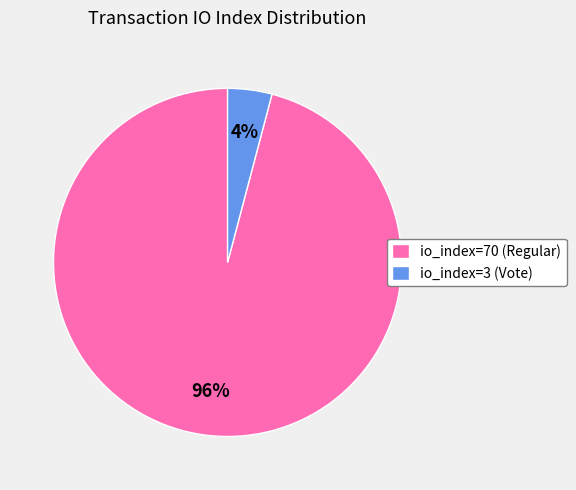

Which category has the smallest portion of the pie?

io_index=3 (Vote)